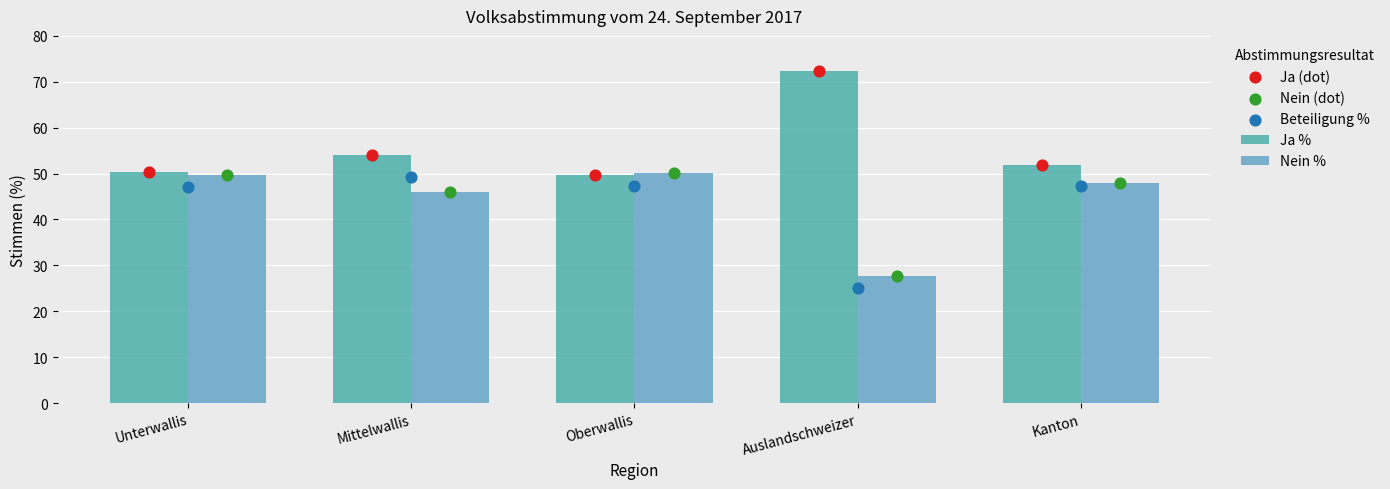

Which series has the largest total across all categories?

Ja %